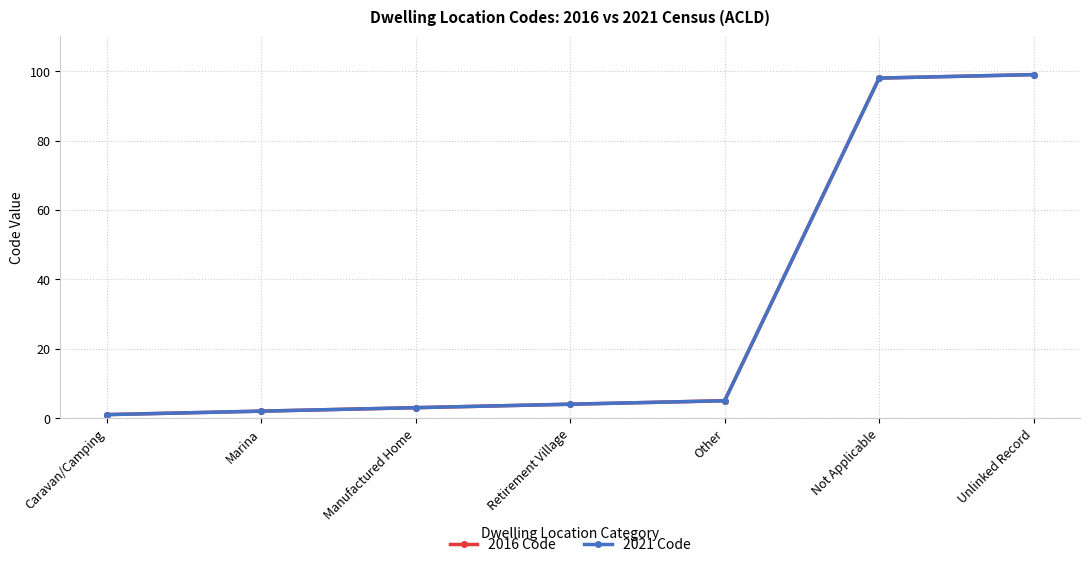

Does the chart have visible grid lines?

Yes